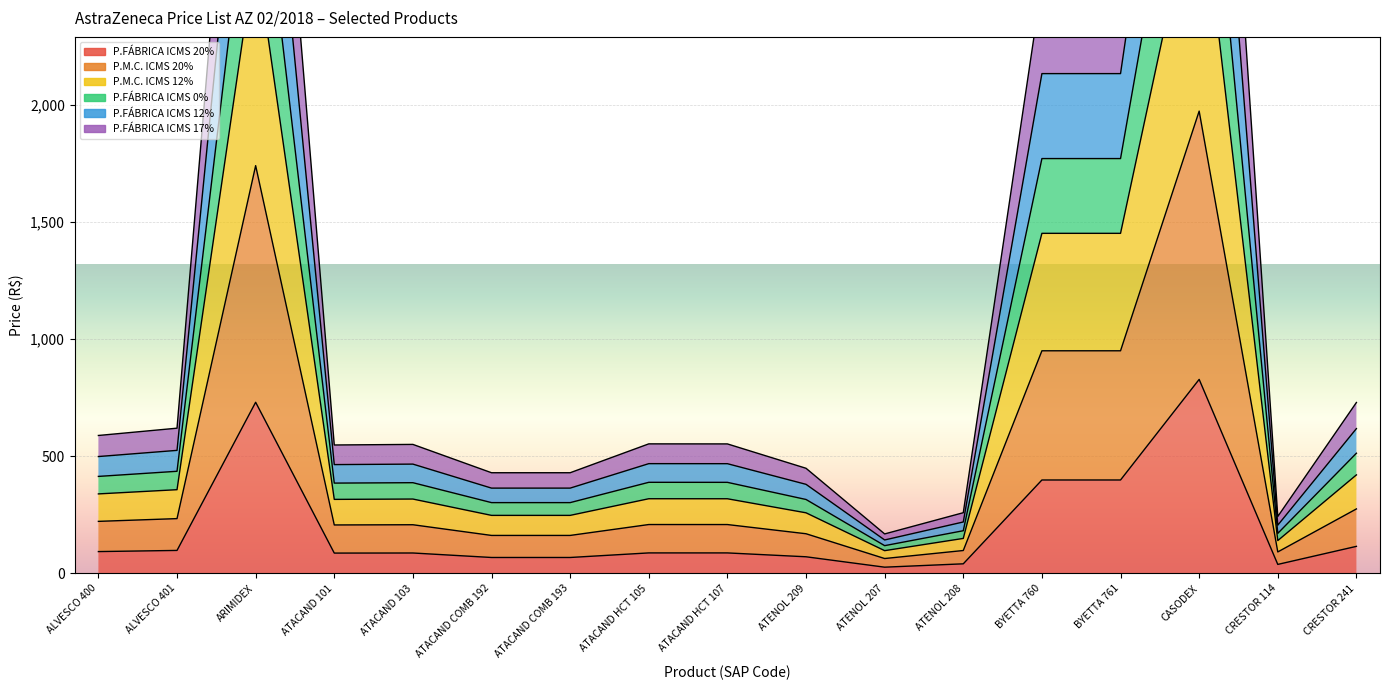

Between ATACAND 103 and ARIMIDEX, which is larger?

ARIMIDEX